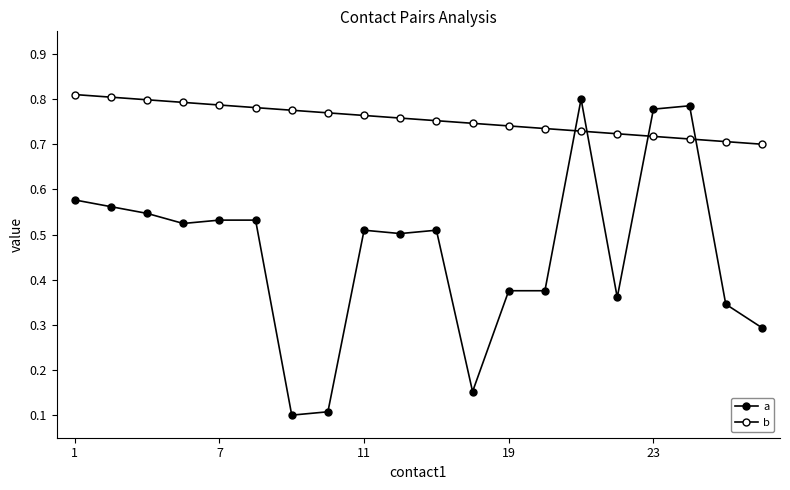

What is the minimum value for b?

0.7